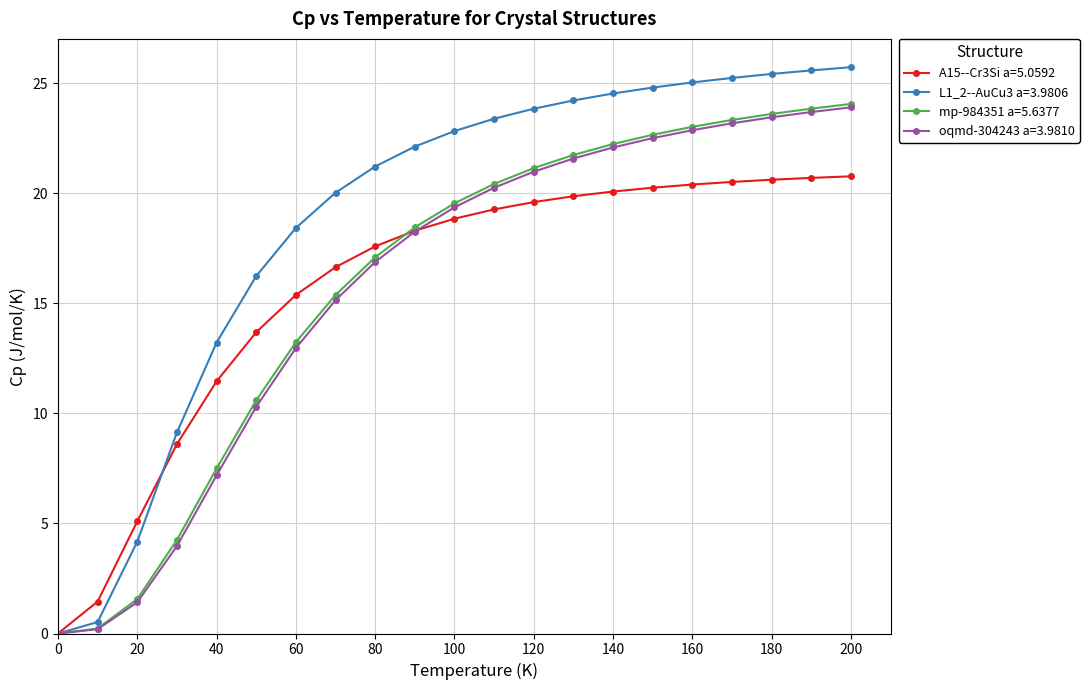

What is the difference between the maximum and minimum values in the L1_2--AuCu3 a=3.9806 series?

25.7